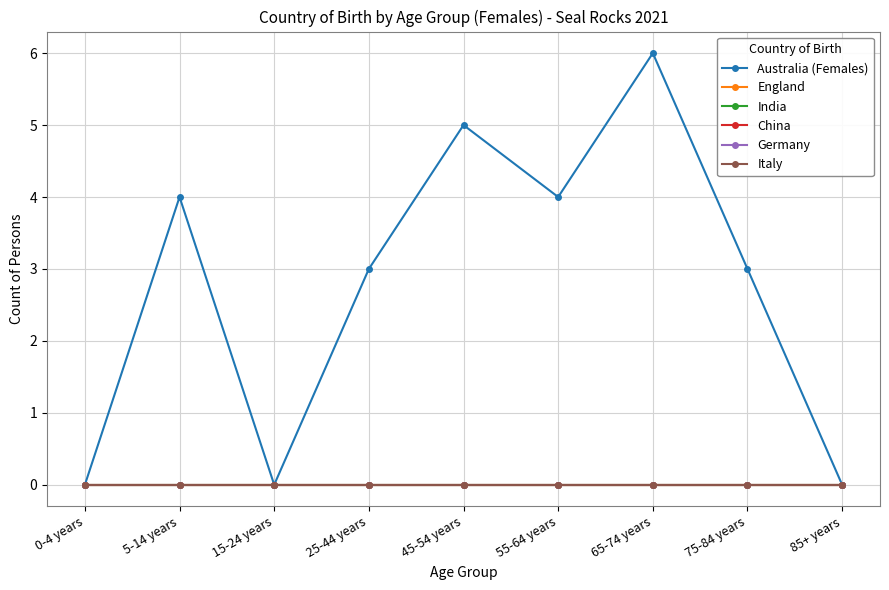

Which series has the widest spread of values?

Australia (Females)